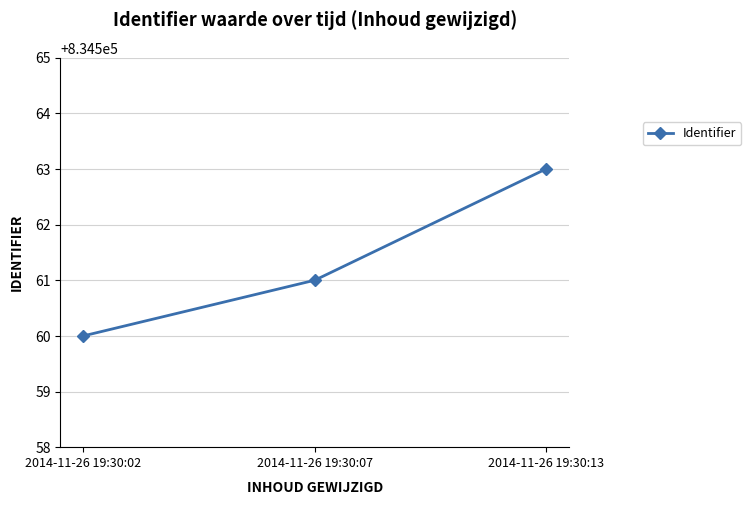

What is the difference between the values at 2014-11-26 19:30:02 and 2014-11-26 19:30:07?

1